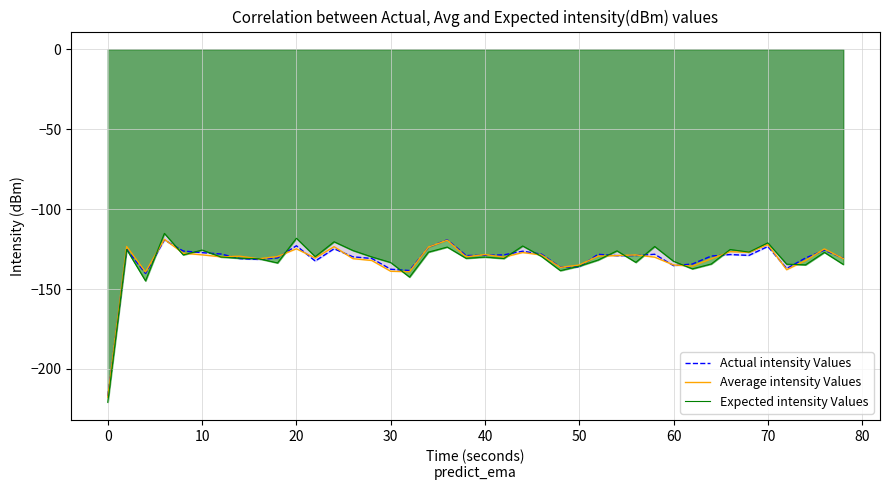

True or false: Actual intensity Values and Expected intensity Values intersect in this chart.

True